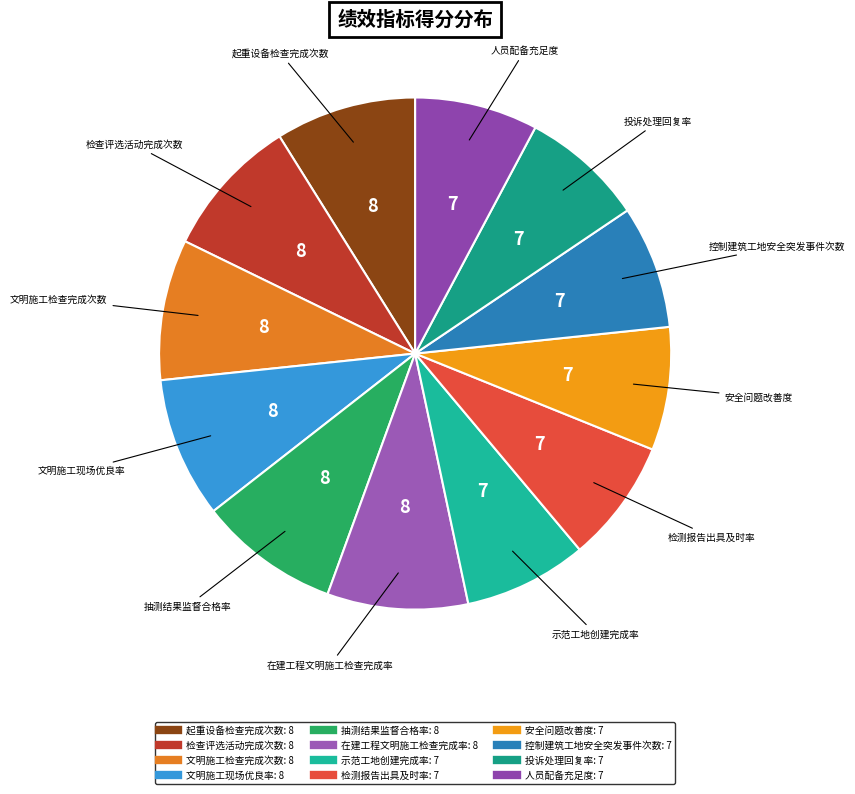

Is it true that 文明施工现场优良率 is 9% of the pie?

True